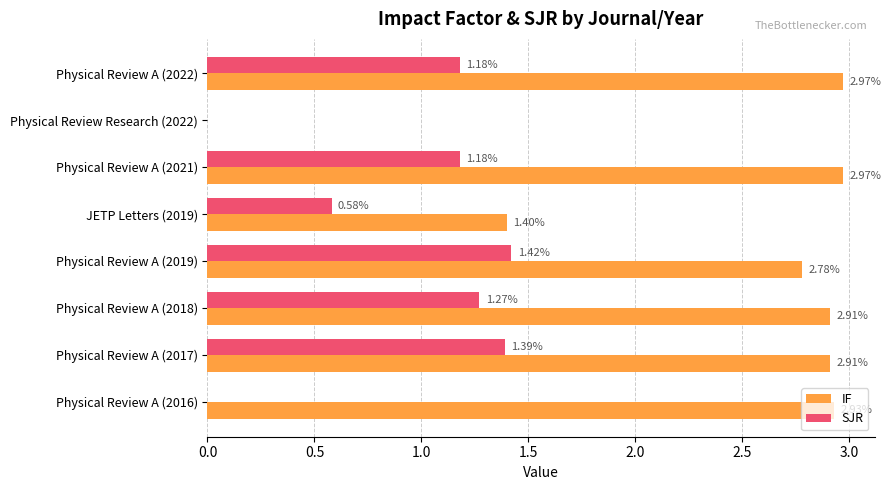

What is the total value across all series at Physical Review A (2018)?

4.2